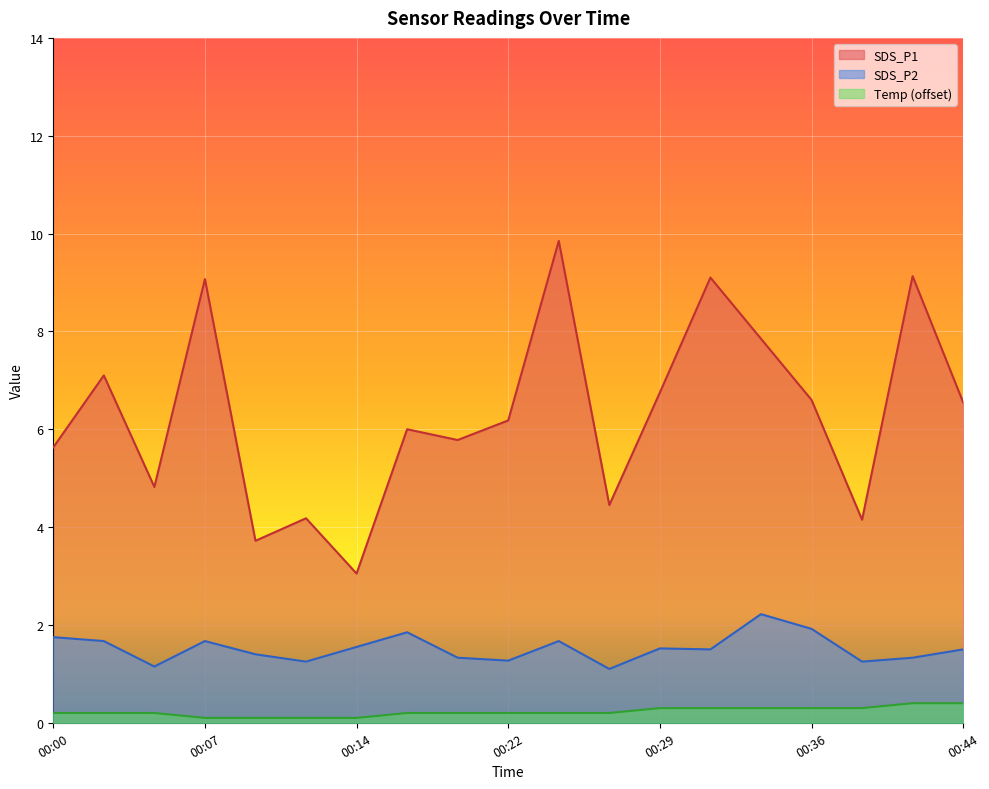

Does the chart display data point markers on the line(s)?

No